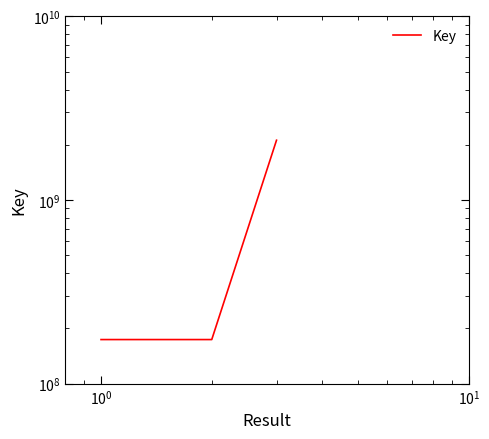

Count the number of categories in the chart.

3